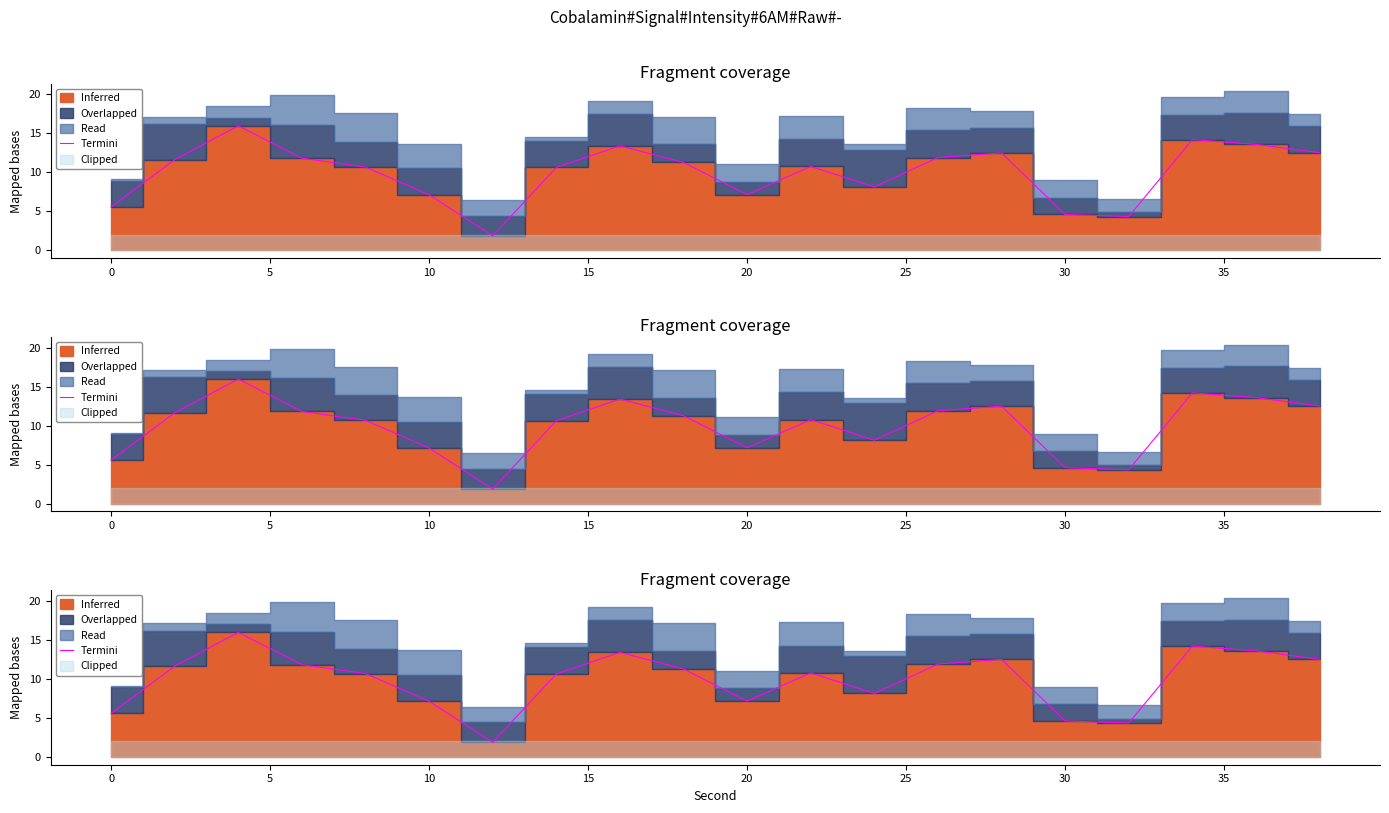

What is the average value?

10.0